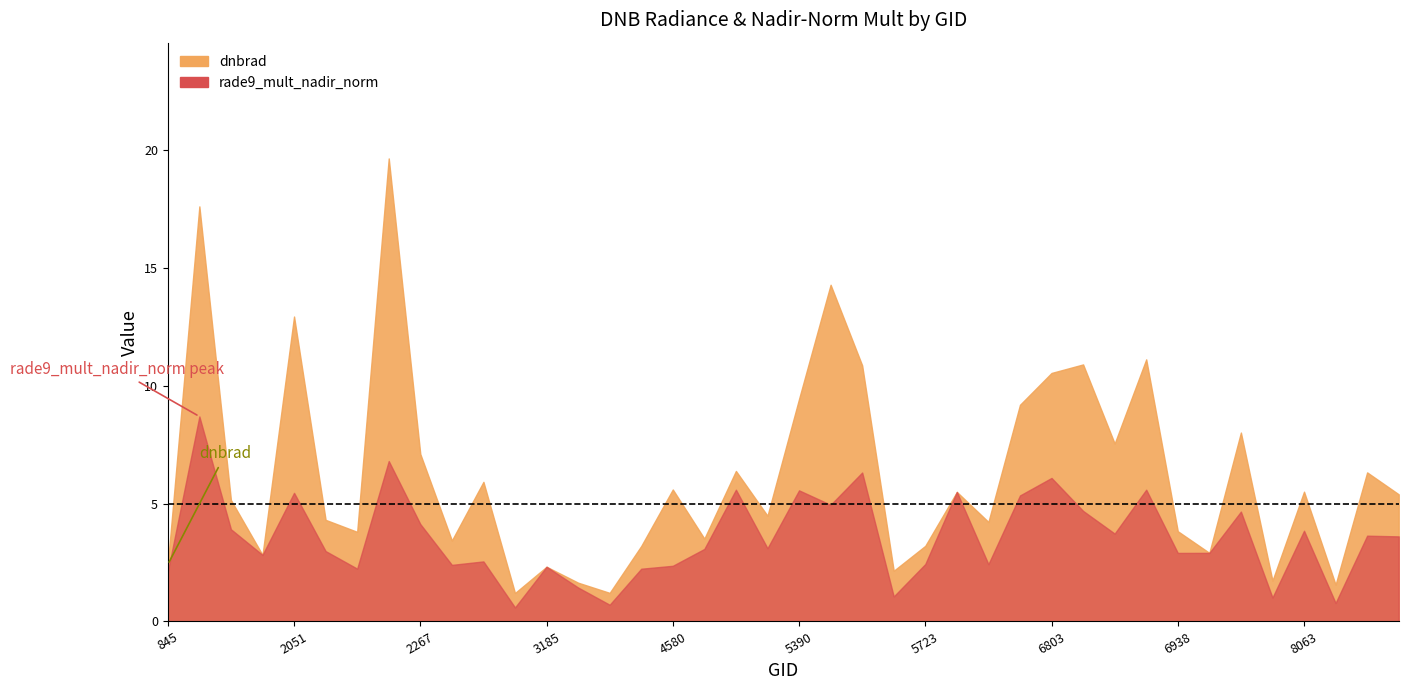

What is the total value across all series at 1925?

5.6